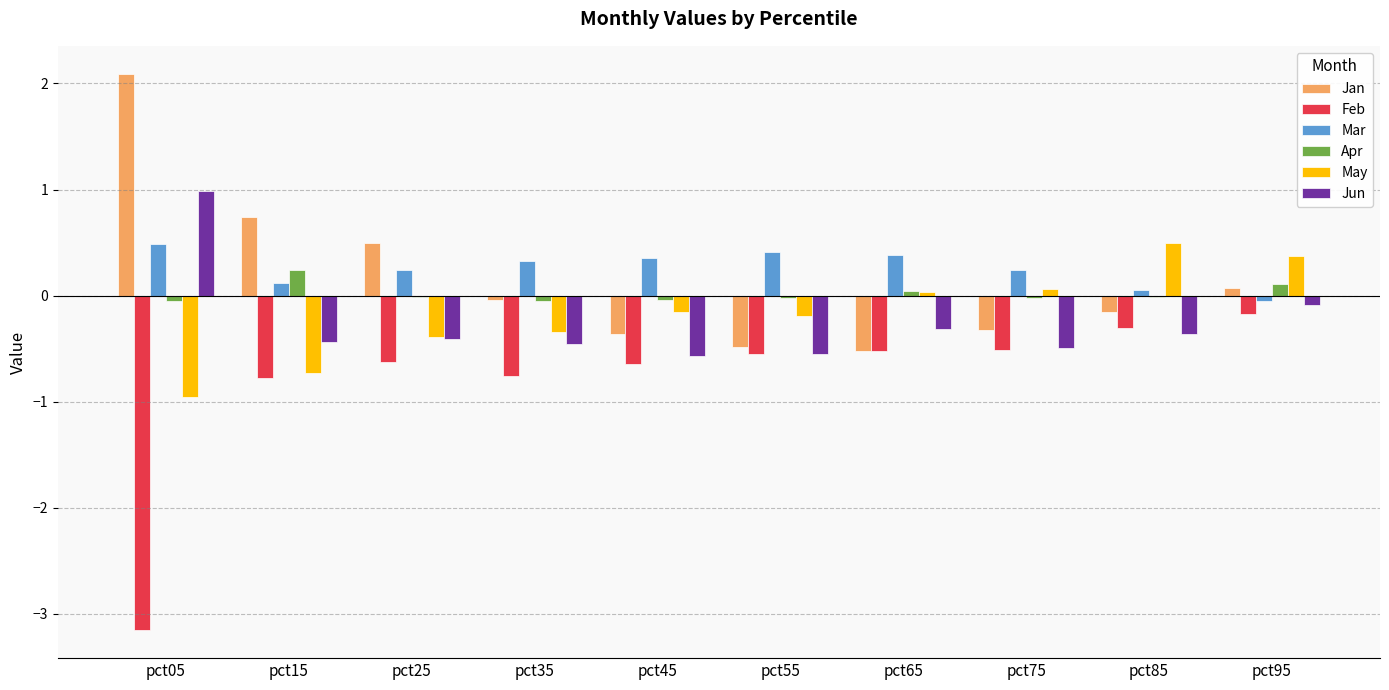

The Feb series shows -3.2 at pct05. True or false?

True